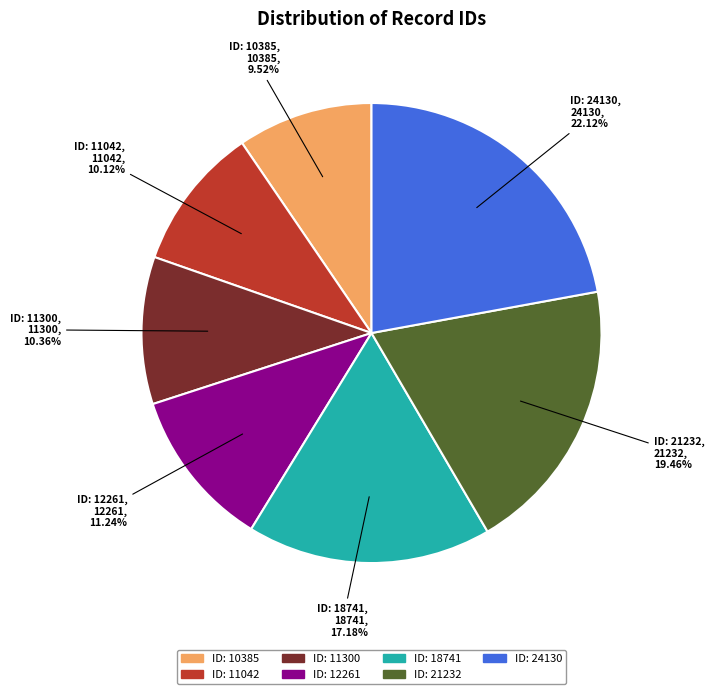

How many slices are in this pie chart?

7